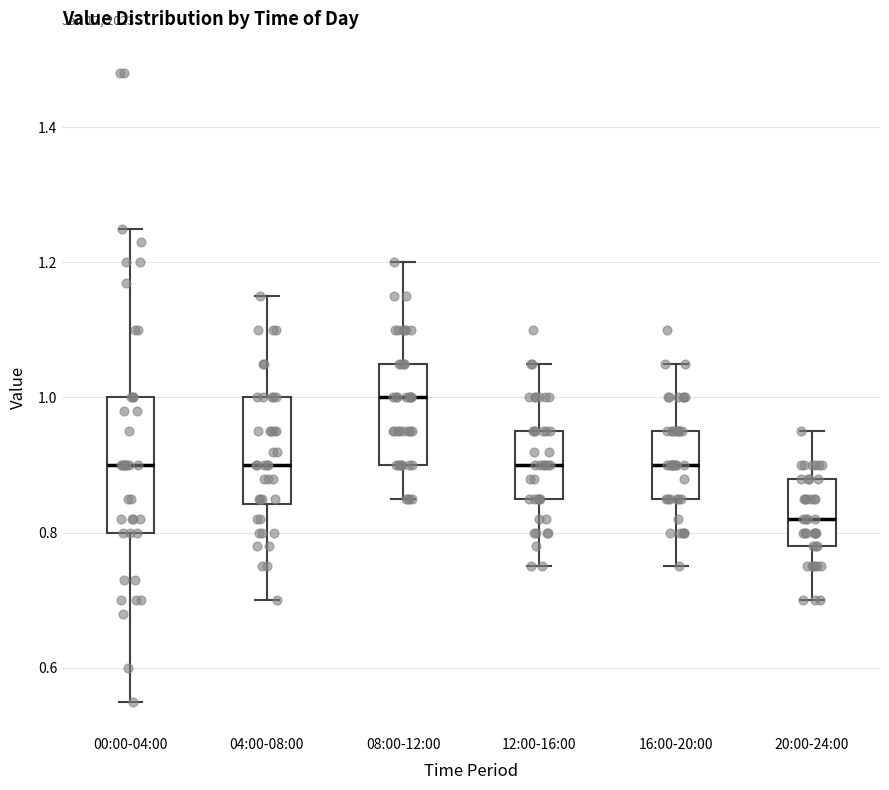

Reading left to right, read every box against the y-axis: the position of its median line, the range the box covers, and the ends of its whiskers. The values are not printed on the chart, so give them approximately, as read against the axis.

00:00-04:00: median 0.90, box 0.80 to 1.00, whiskers 0.56 to 1.26
04:00-08:00: median 0.90, box 0.84 to 1.00, whiskers 0.70 to 1.16
08:00-12:00: median 1.00, box 0.90 to 1.06, whiskers 0.86 to 1.20
12:00-16:00: median 0.90, box 0.86 to 0.96, whiskers 0.76 to 1.06
16:00-20:00: median 0.90, box 0.86 to 0.96, whiskers 0.76 to 1.06
20:00-24:00: median 0.82, box 0.78 to 0.88, whiskers 0.70 to 0.96